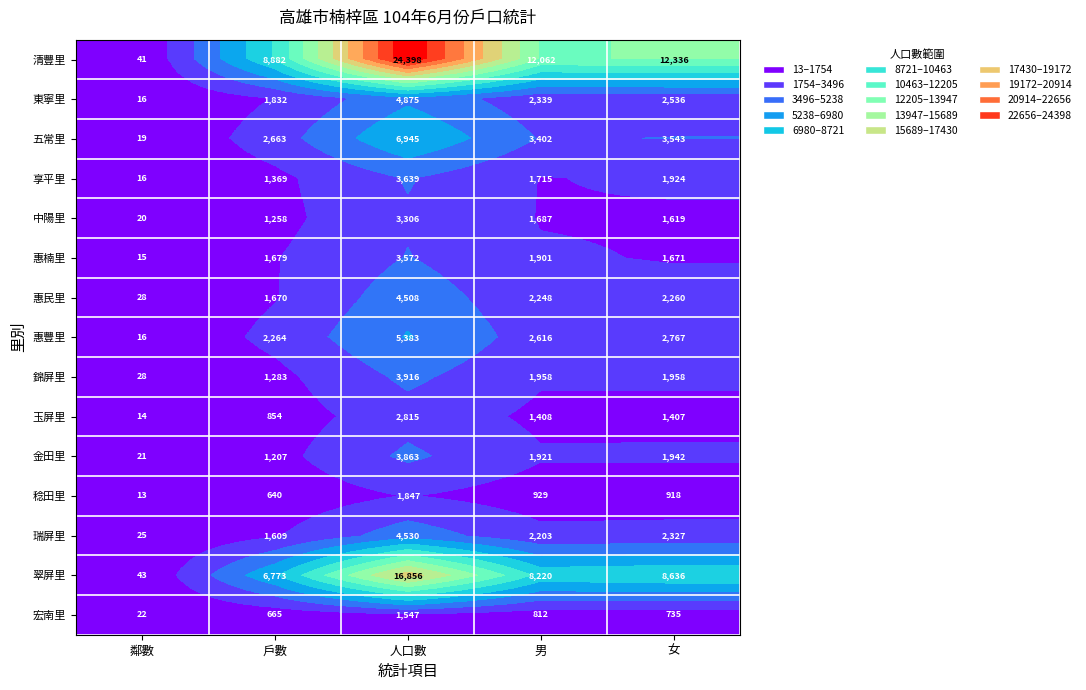

At how many categories does at least one series exceed 2476?

4